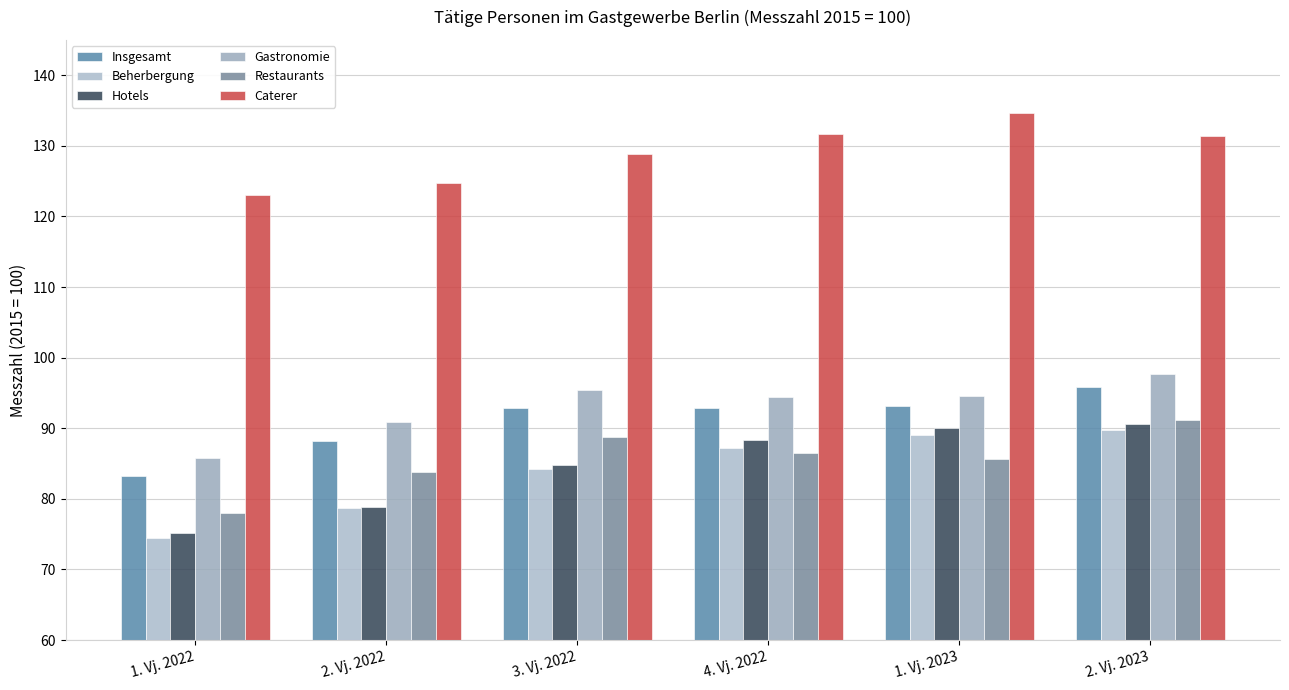

What is the sum of the Gastronomie values at 3. Vj. 2022 and 2. Vj. 2022?

186.3